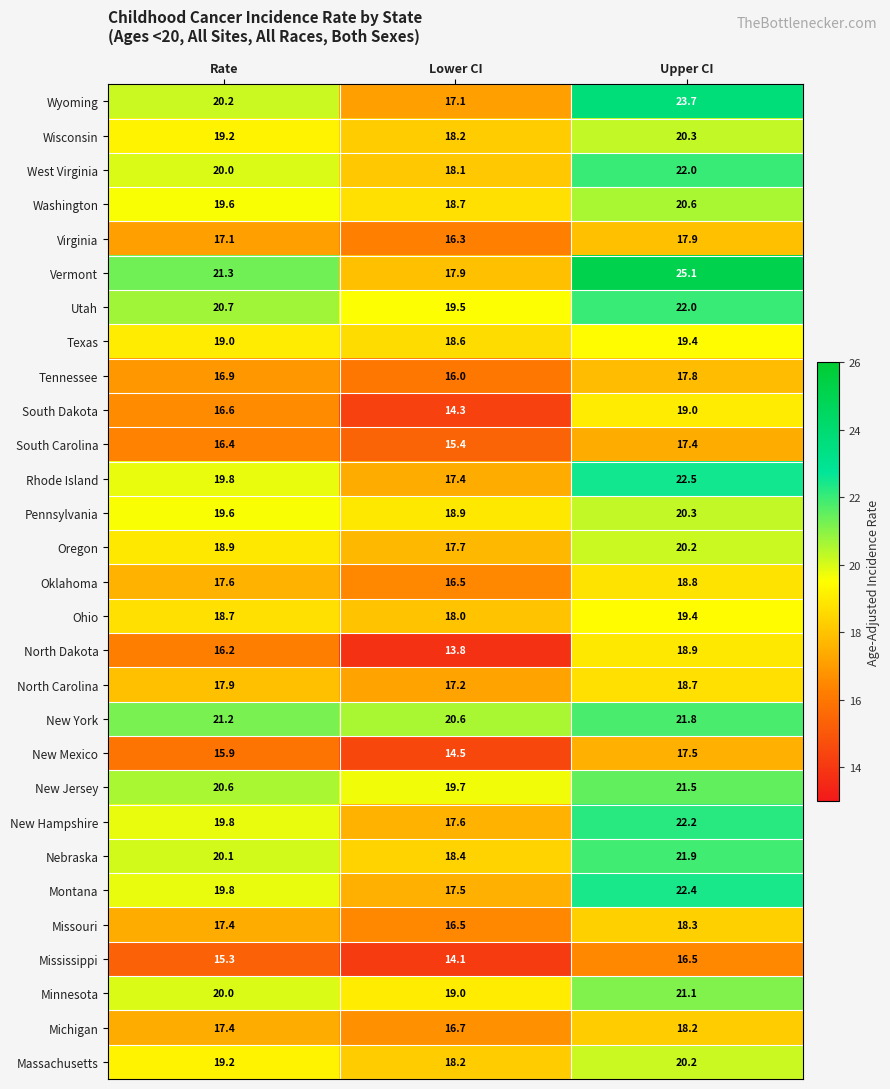

The Utah series shows 7.1 at Lower CI. True or false?

False